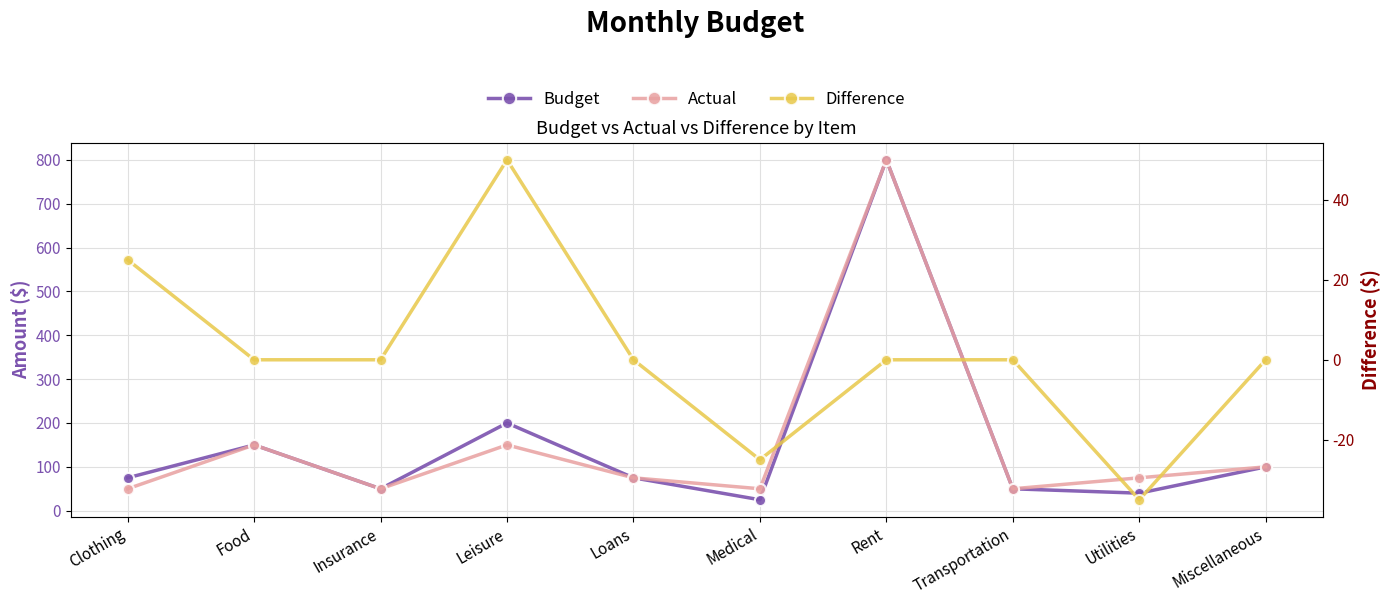

Reading left to right, transcribe all the data shown in this chart.

Budget: 75	150	50	200	75	25	800	50	40	100
Actual: 50	150	50	150	75	50	800	50	75	100
Difference: 25	0	0	50	0	-25	0	0	-35	0